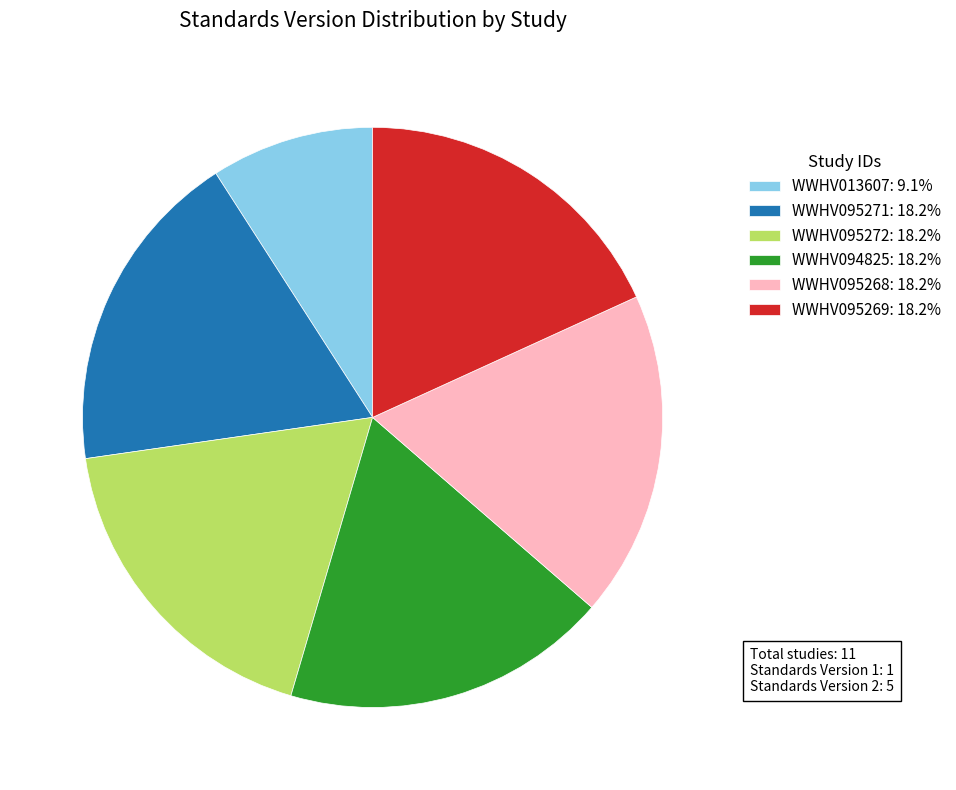

Is there any slice that represents more than half of the pie?

No